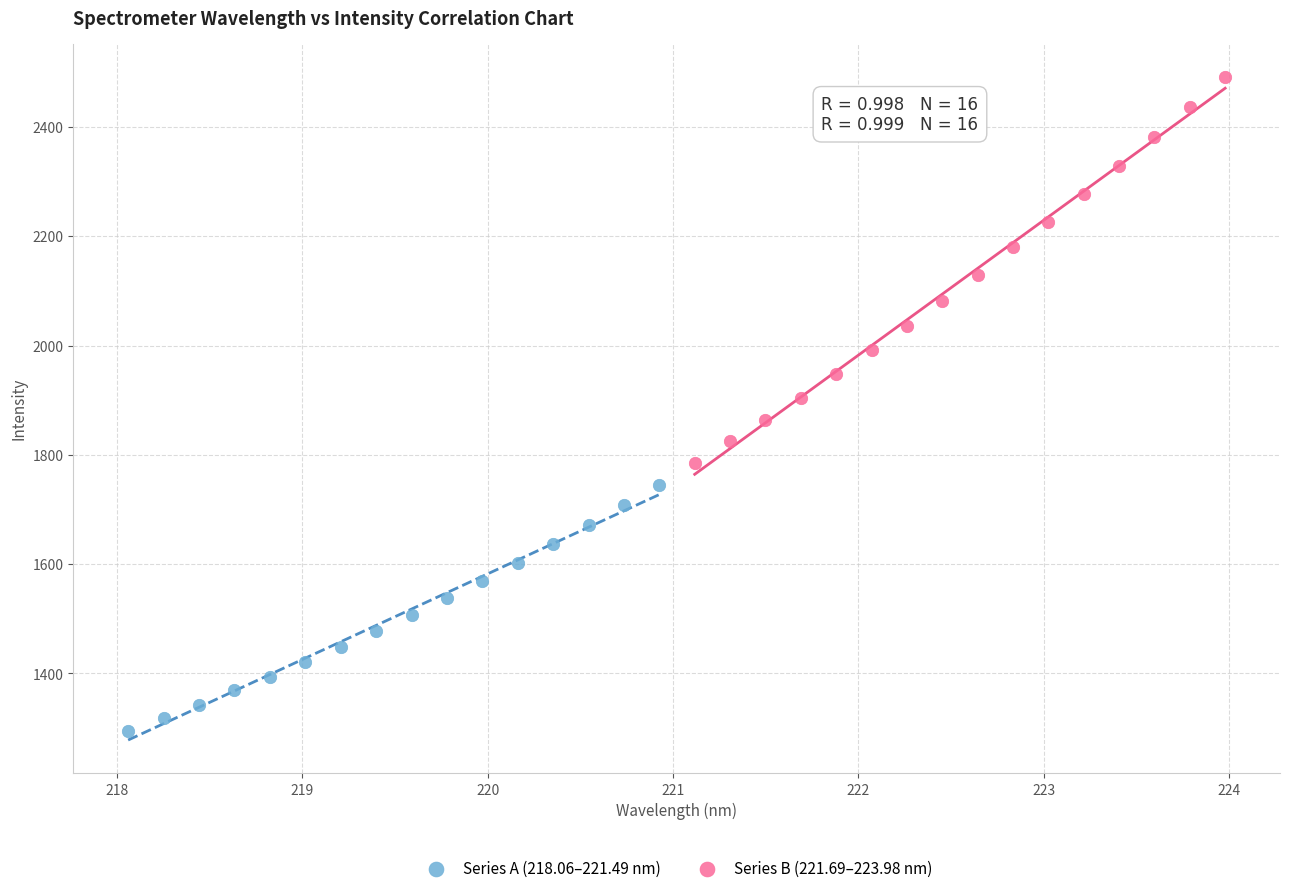

Which series contains the highest Y value?

Series B (221.69–223.98 nm)